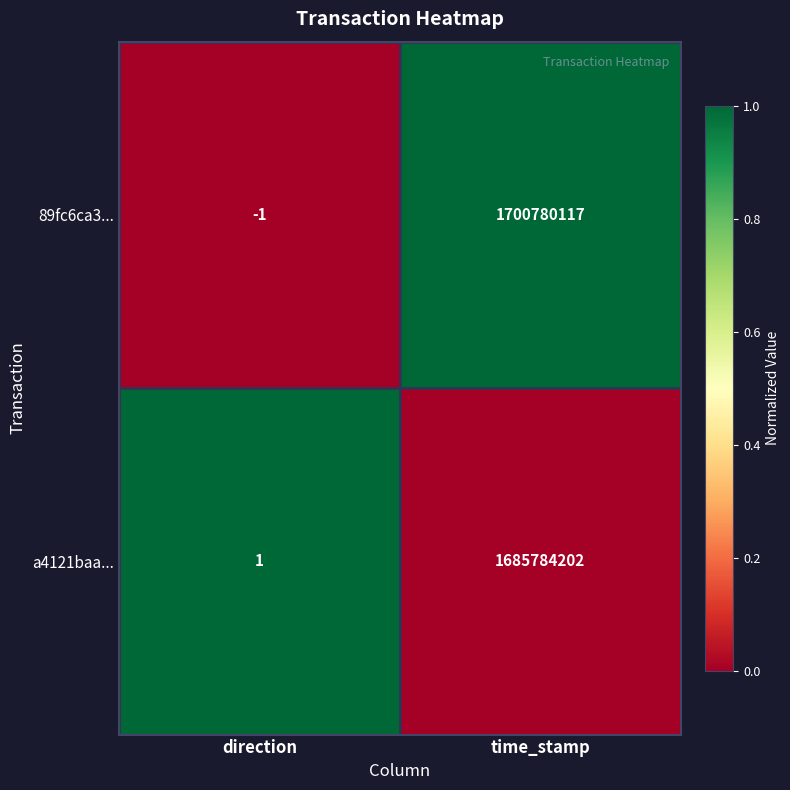

At which category does the chart reach its minimum across all series?

direction